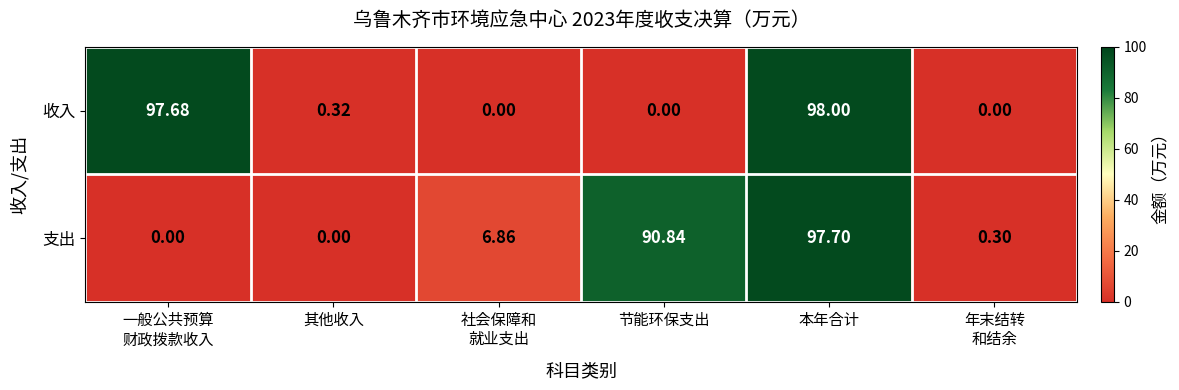

Which category has the highest value across all series?

本年合计